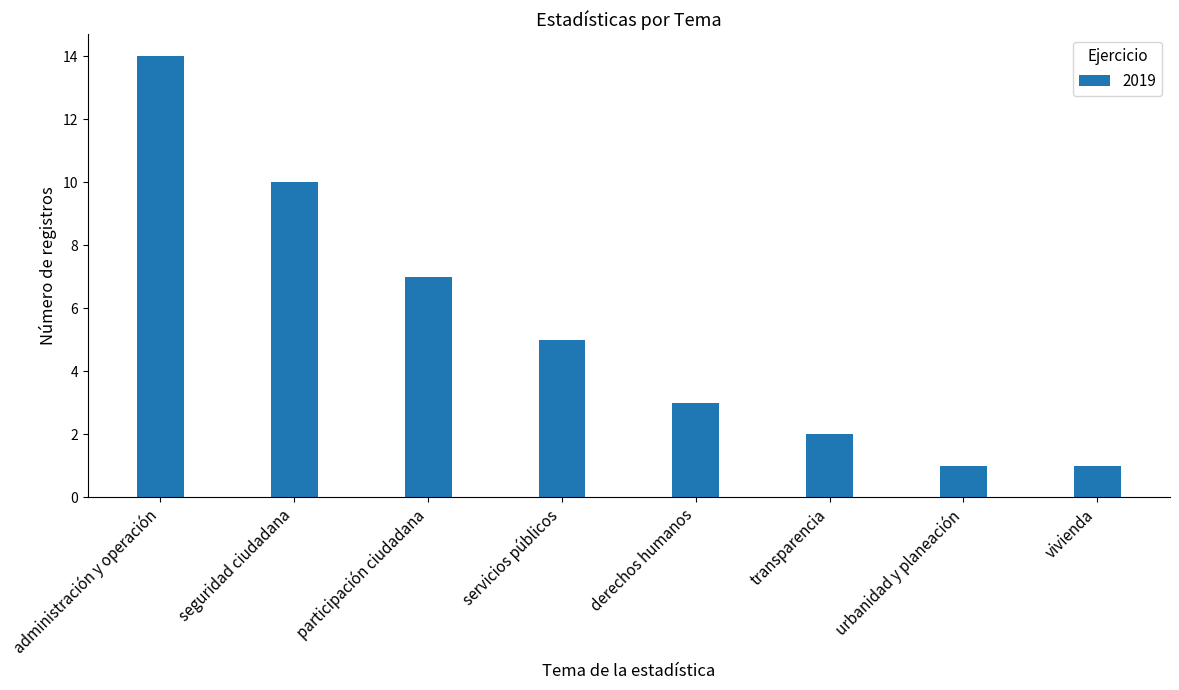

Which label corresponds to the largest value in the chart?

administración y operación